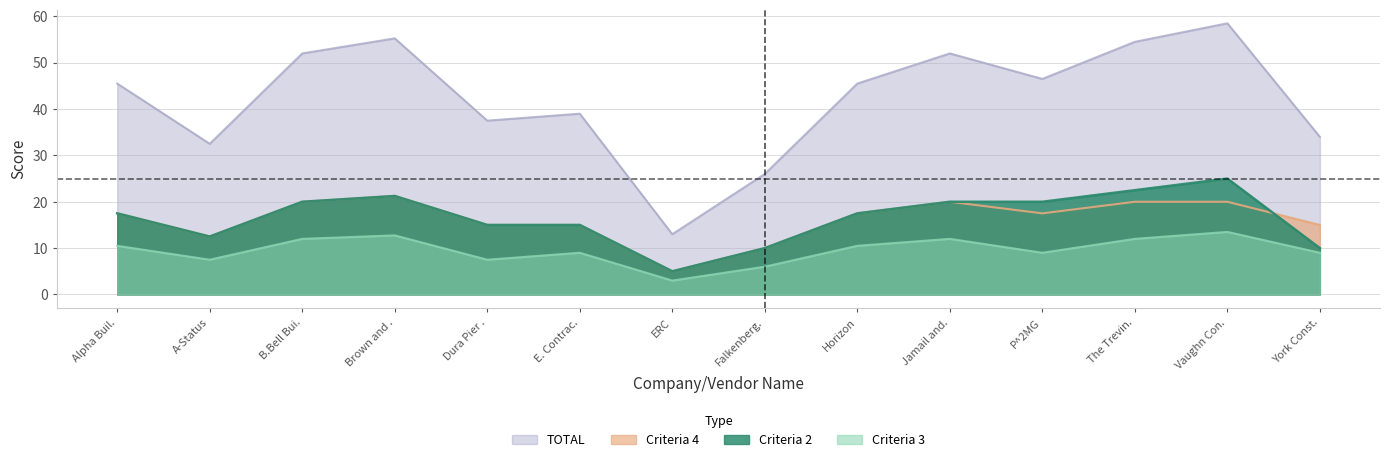

Reading left to right, transcribe all the data shown in this chart.

Criteria 2: 17.5	12.5	20.0	21.2	15.0	15.0	5.0	10.0	17.5	20.0	20.0	22.5	25.0	10.0
Criteria 3: 10.5	7.5	12.0	12.8	7.5	9.0	3.0	6.0	10.5	12.0	9.0	12.0	13.5	9.0
Criteria 4: 17.5	12.5	20.0	21.2	15.0	15.0	5.0	10.0	17.5	20.0	17.5	20.0	20.0	15.0
TOTAL: 45.5	32.5	52.0	55.2	37.5	39.0	13.0	26.0	45.5	52.0	46.5	54.5	58.5	34.0